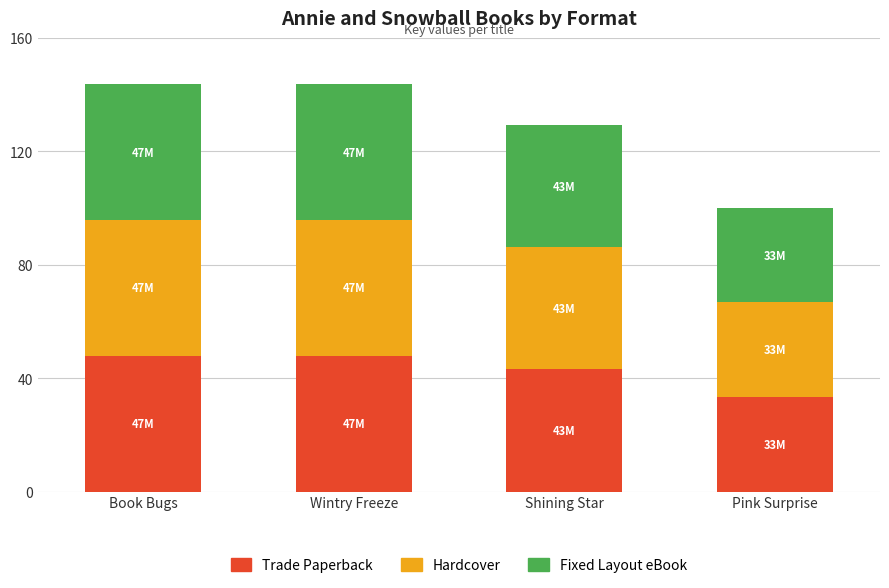

Are the bars horizontal?

No